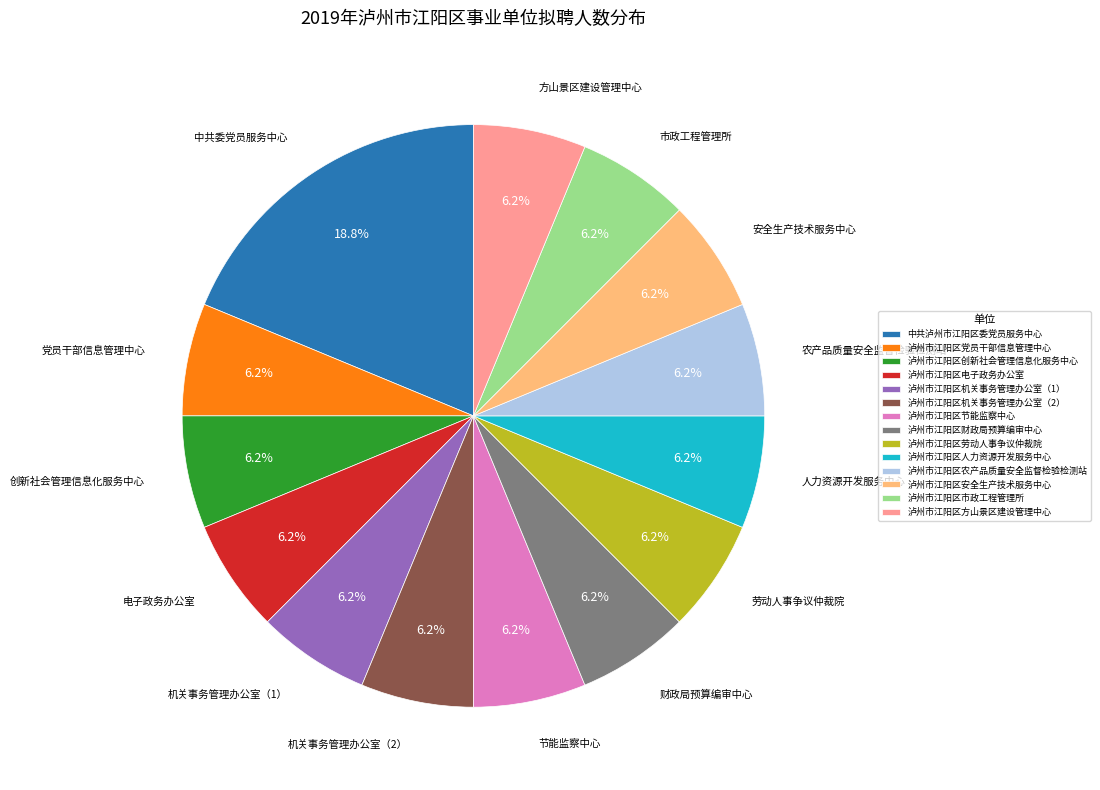

Which has a higher value, 中共泸州市江阳区委党员服务中心 or 泸州市江阳区电子政务办公室?

中共泸州市江阳区委党员服务中心